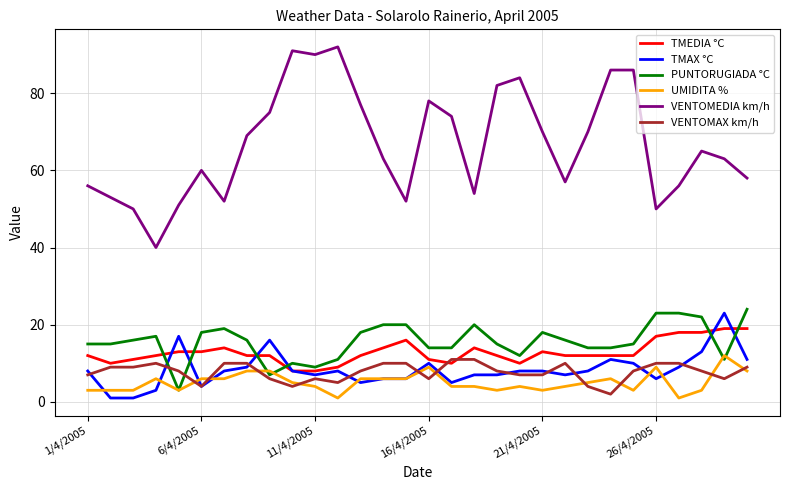

Which series has the largest total across all categories?

VENTOMEDIA km/h